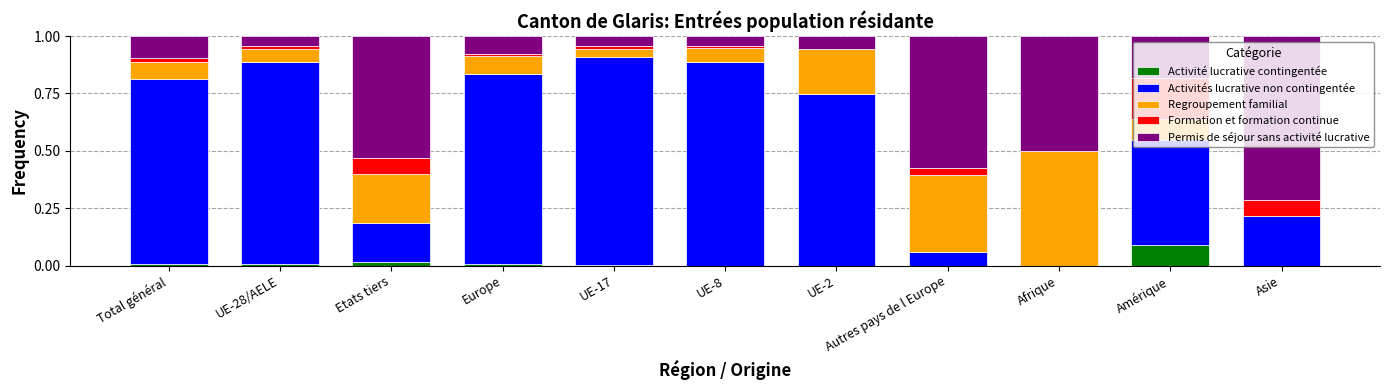

What is the total value across all series at Afrique?

1.0